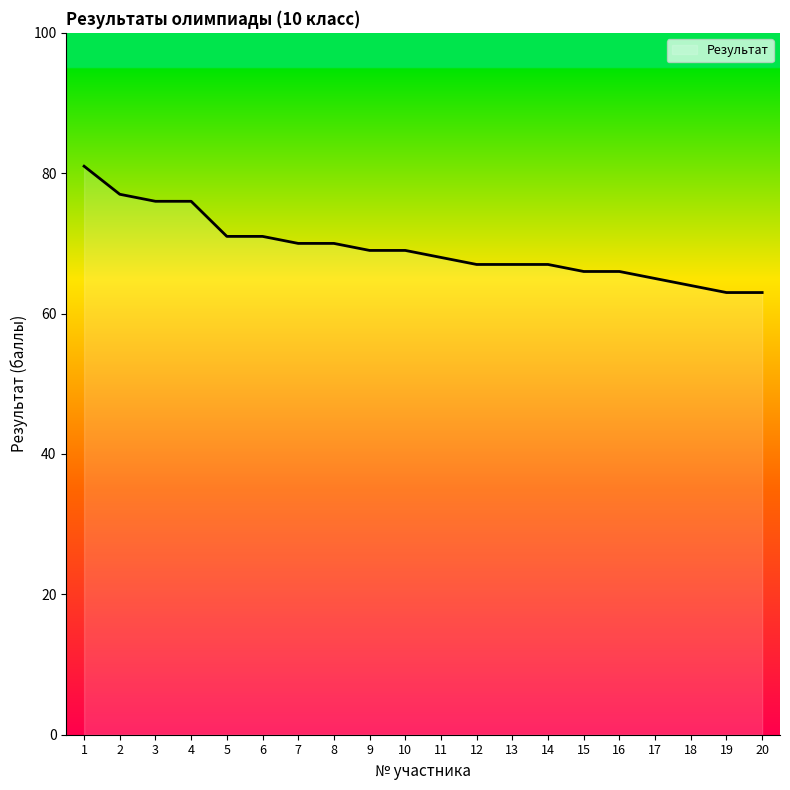

Reading left to right, what are all the values shown in this chart?

81	77	76	76	71	71	70	70	69	69	68	67	67	67	66	66	65	64	63	63